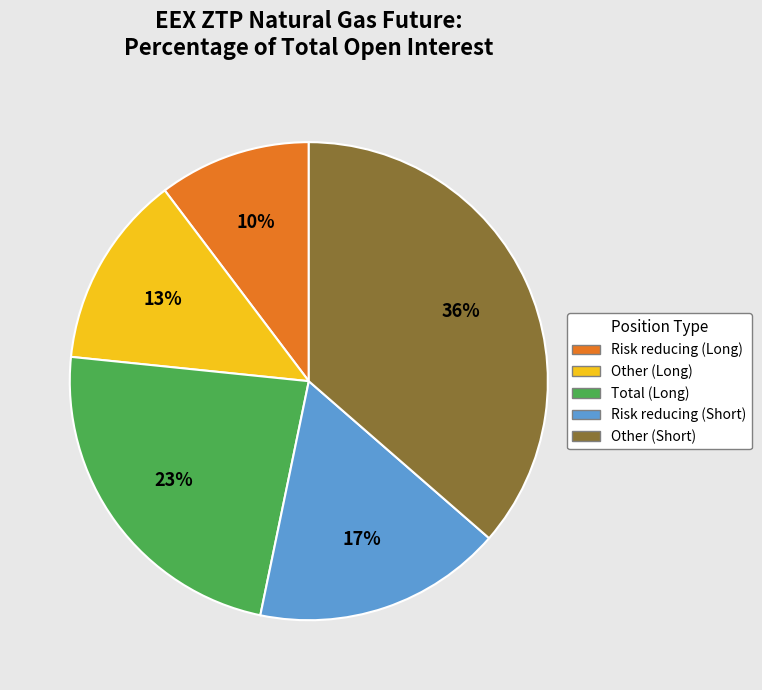

To the nearest percent, what portion does Other (Short) represent?

36%